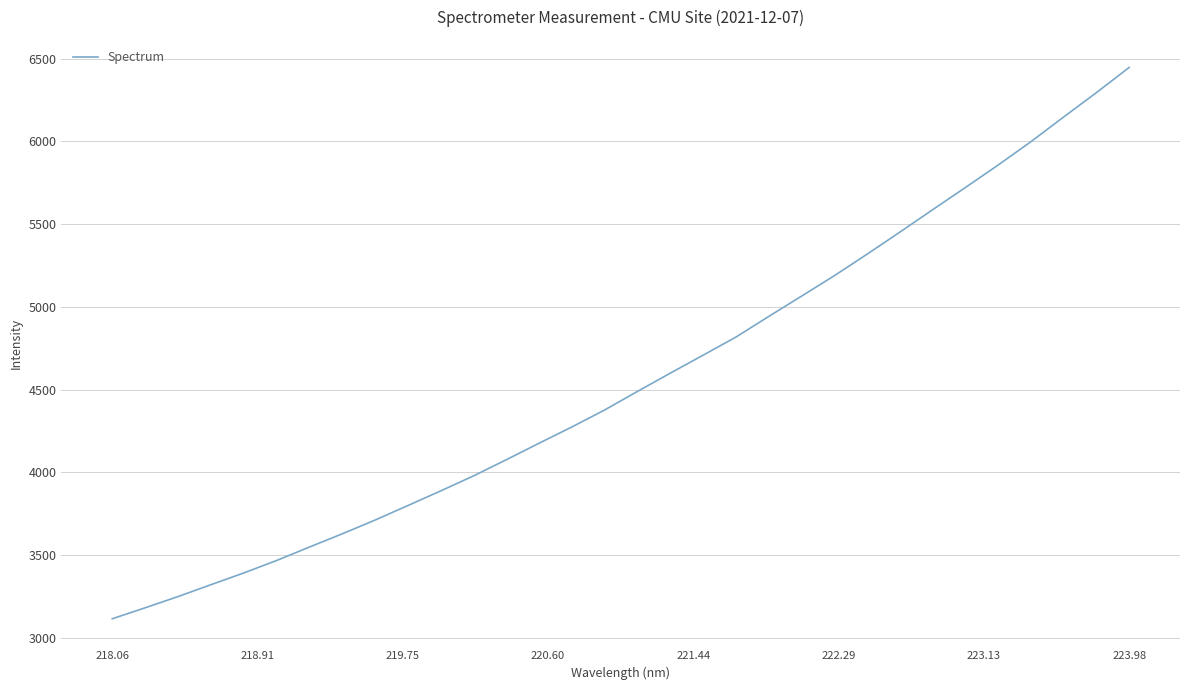

What is the maximum value shown in the chart?

6446.5